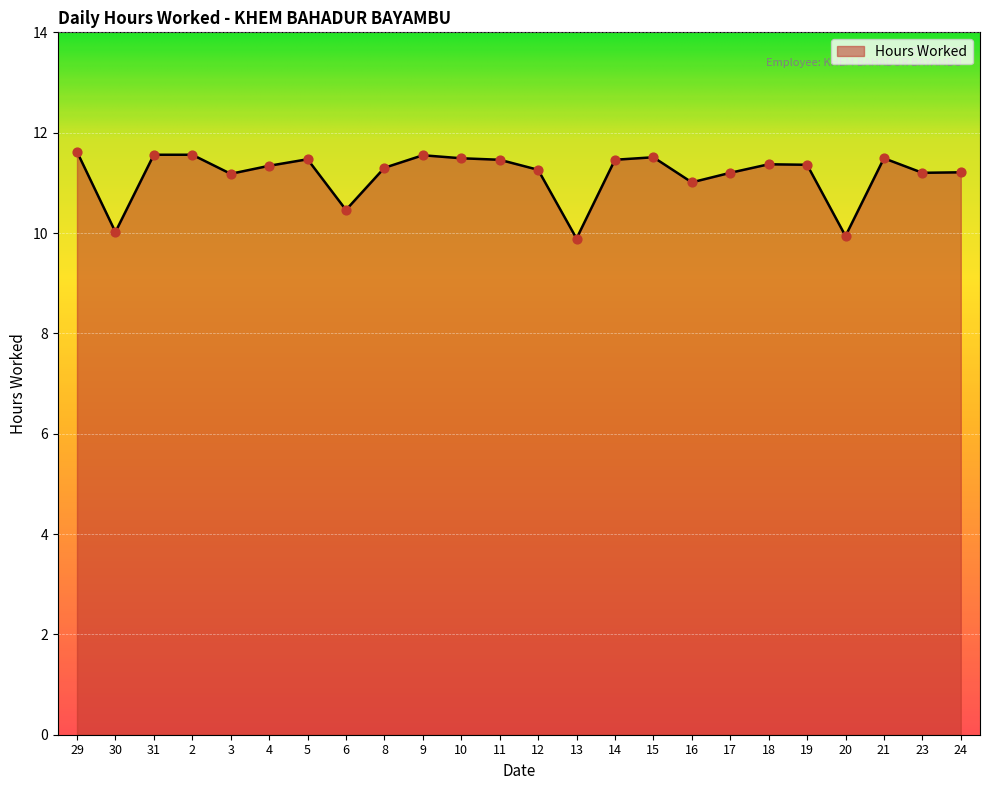

Which has a higher value, 8 or 5?

5